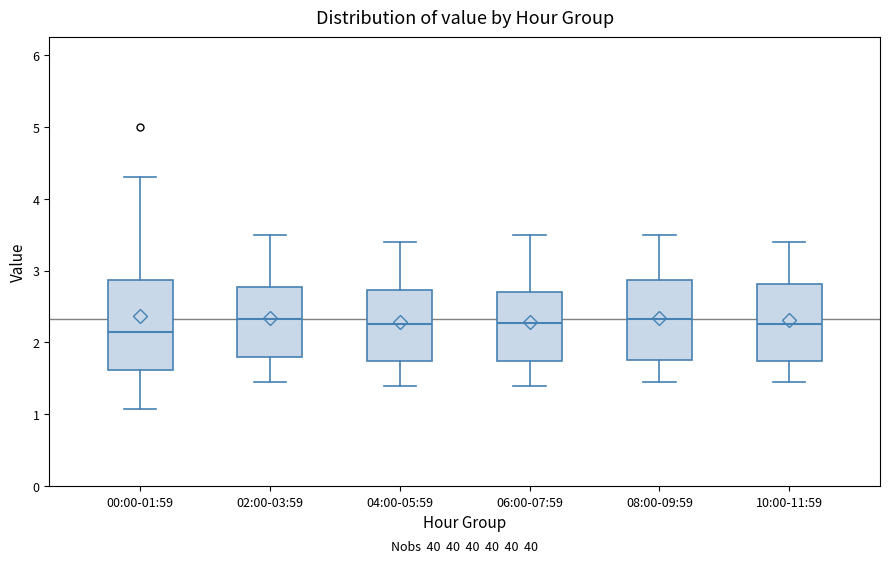

Where is the lower edge of the box for 10:00-11:59 on the y-axis? The values are not printed on the chart, so give them approximately, as read against the axis.

1.7